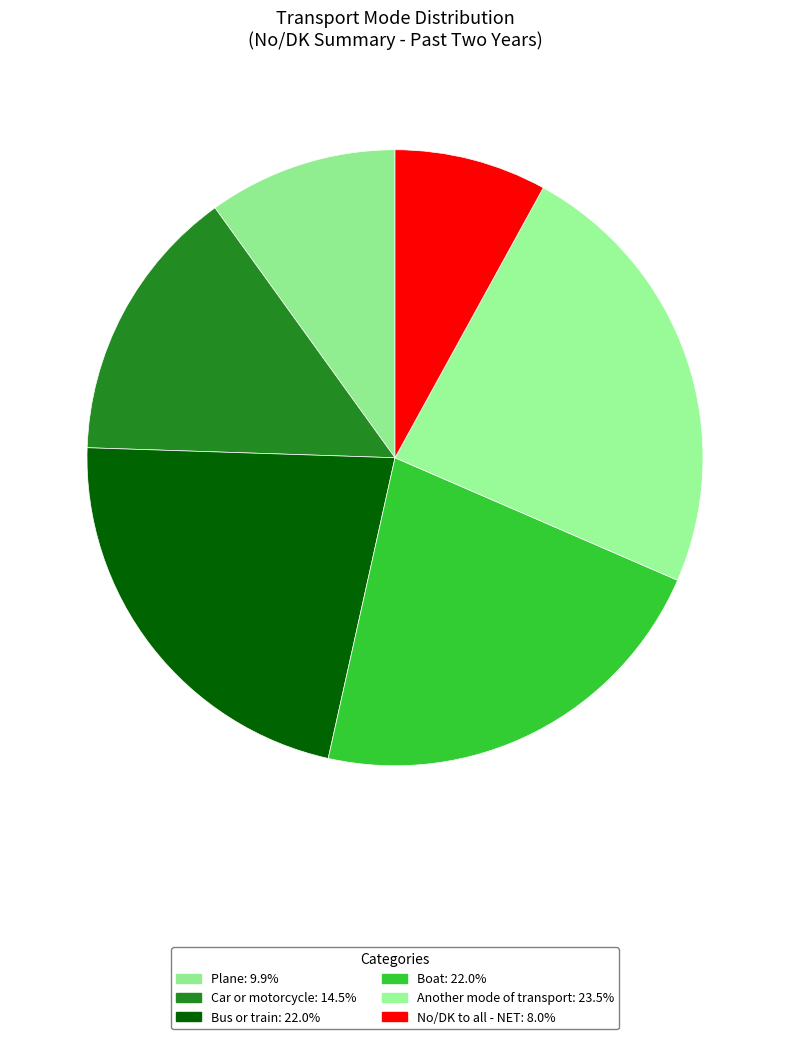

How many slices are in this pie chart?

6